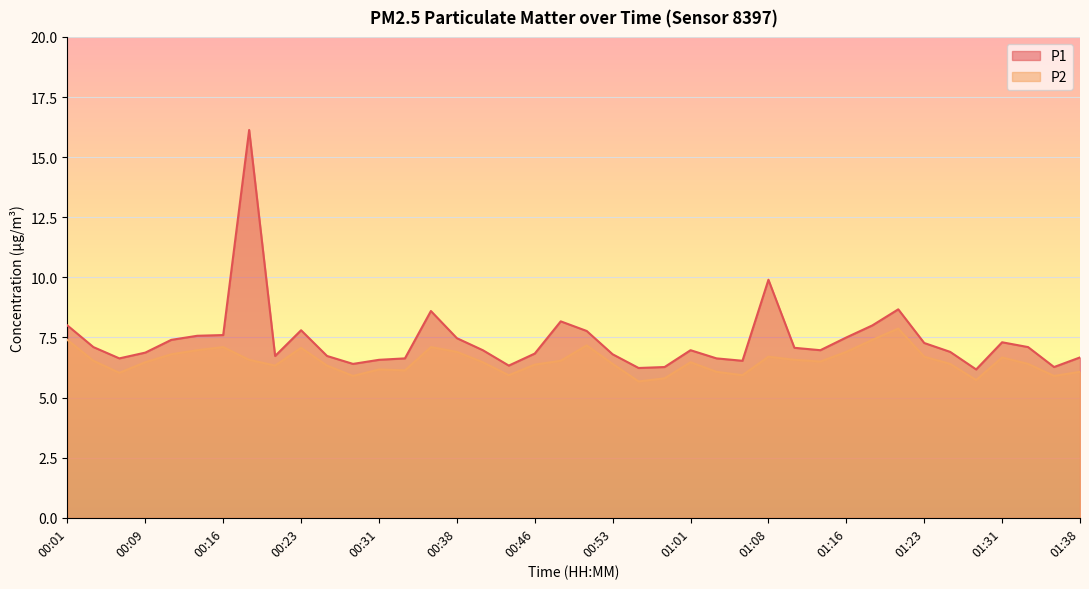

How many interior local peaks does the P1 series have?

8